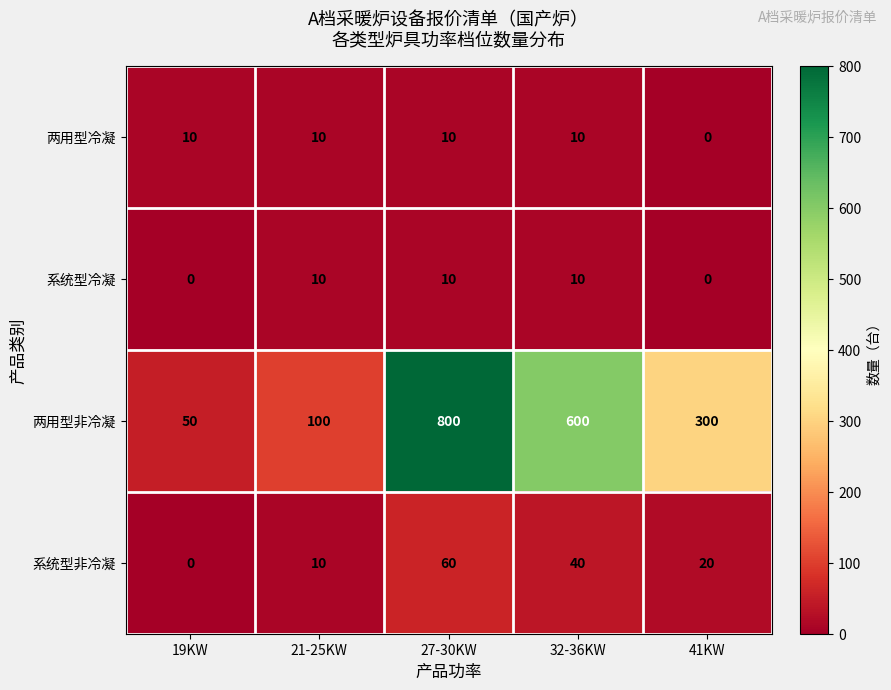

How many positive values does the 两用型冷凝 series have?

4